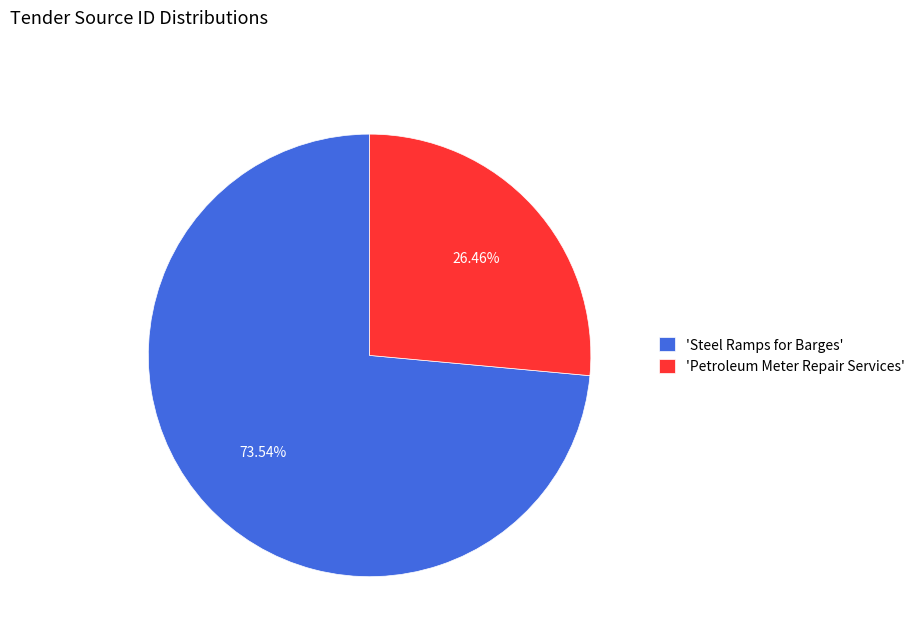

Which category accounts for the majority?

'Steel Ramps for Barges'